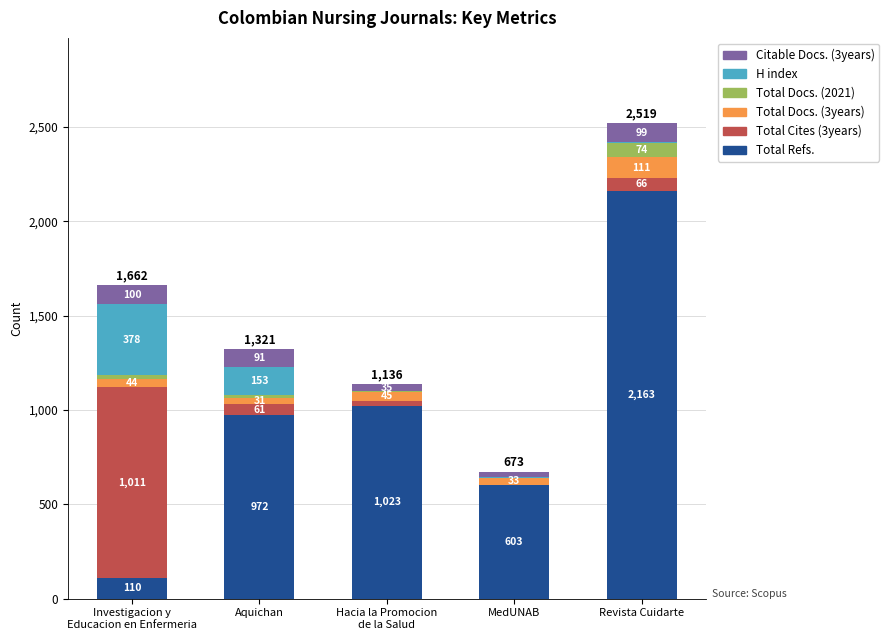

What is the total value across all series at Aquichan?

1321